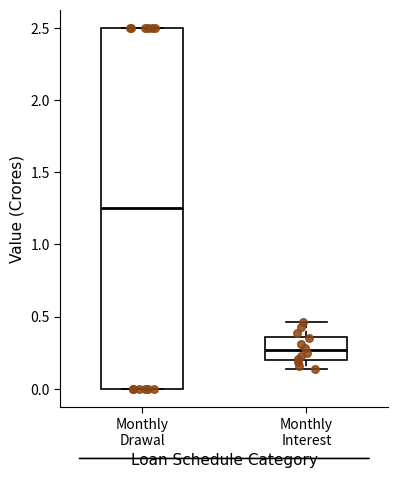

Reading left to right, read every box against the y-axis: the position of its median line, the range the box covers, and the ends of its whiskers. The values are not printed on the chart, so give them approximately, as read against the axis.

Monthly Drawal: median 1.25, box 0.00 to 2.50, whiskers 0.00 to 2.50
Monthly Interest: median 0.25, box 0.20 to 0.35, whiskers 0.15 to 0.45